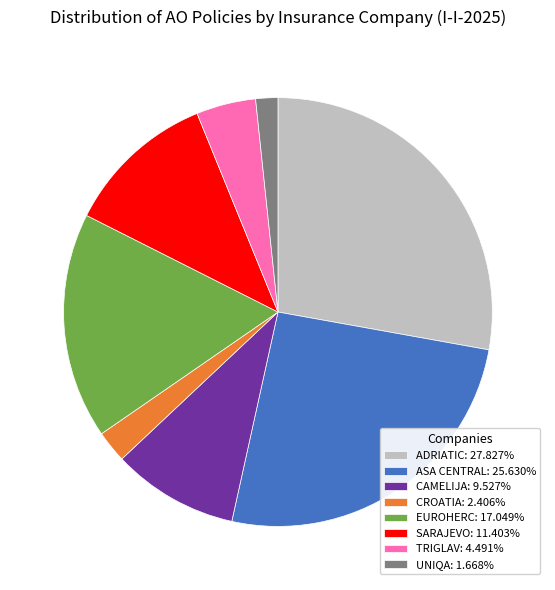

What is the ratio of the value at UNIQA to the value at EUROHERC?

0.1